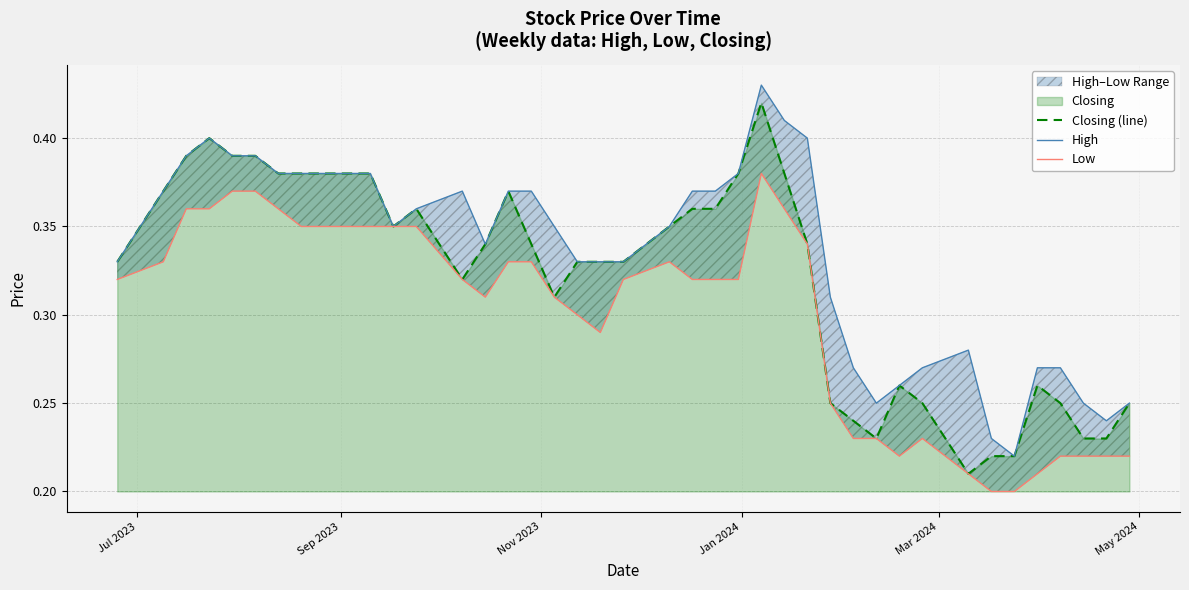

Rank the series by their average value, from lowest to highest.

Low, Closing (line), High